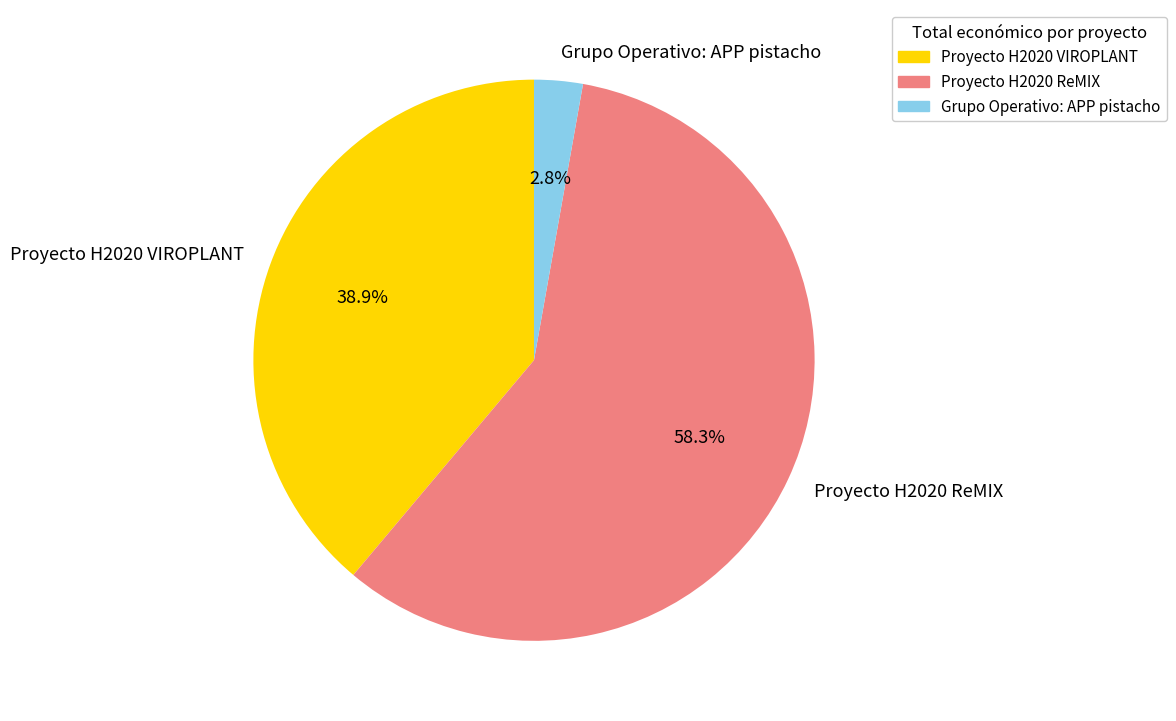

Is there a majority slice in this chart?

Yes